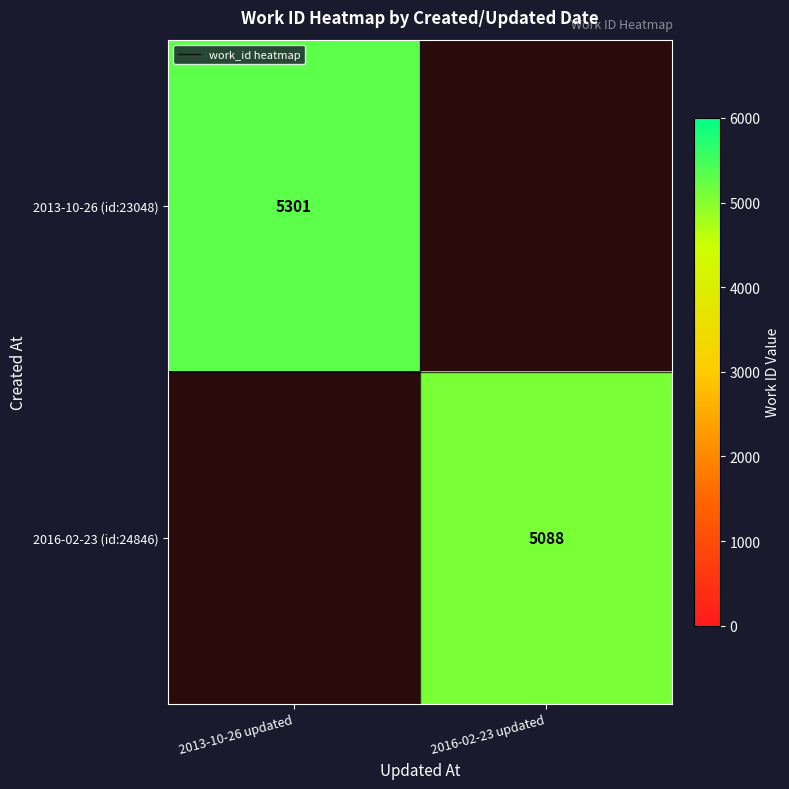

True or false: 2016-02-23 (id:24846) has a value of 5088 at 2016-02-23 updated.

True